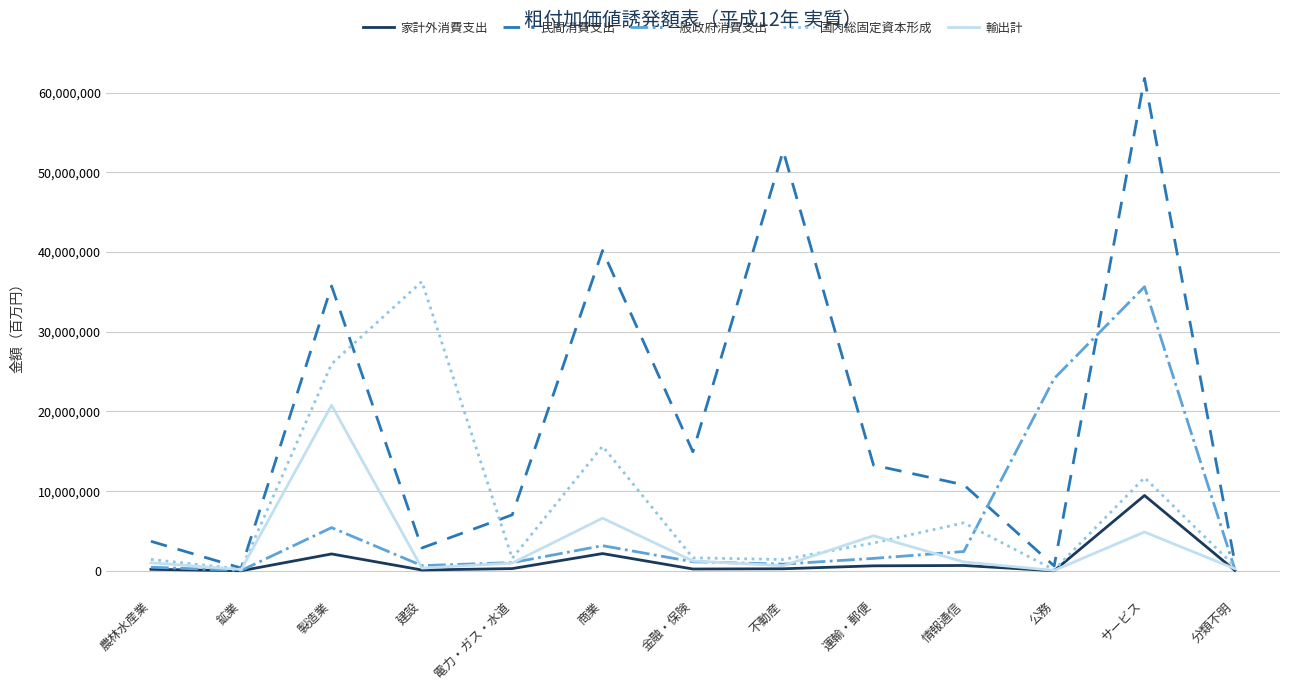

What position from the right is 鉱業?

12